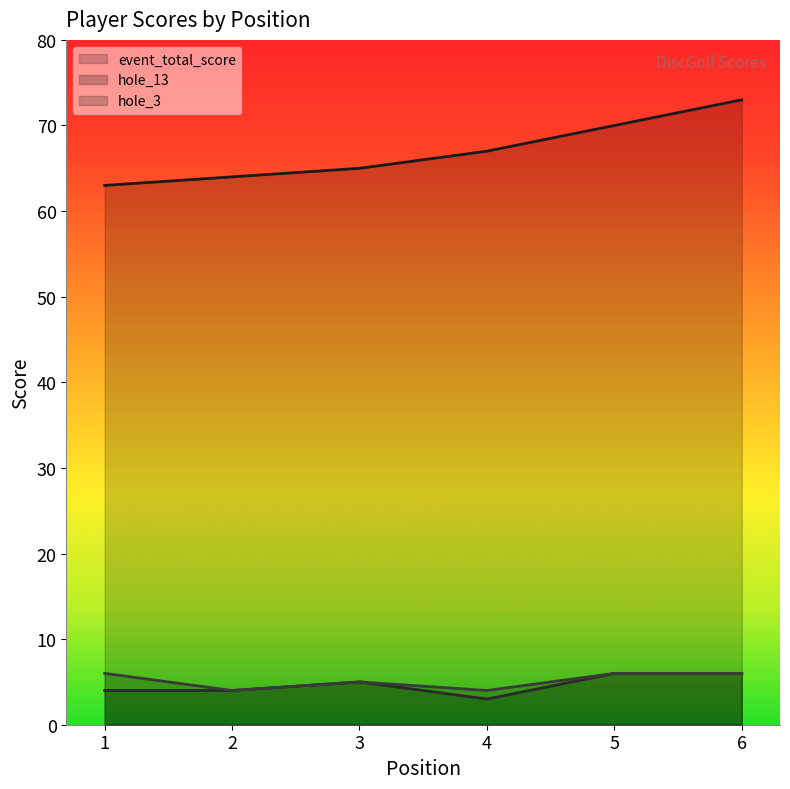

What are all the series names shown in the legend?

event_total_score, hole_13, hole_3